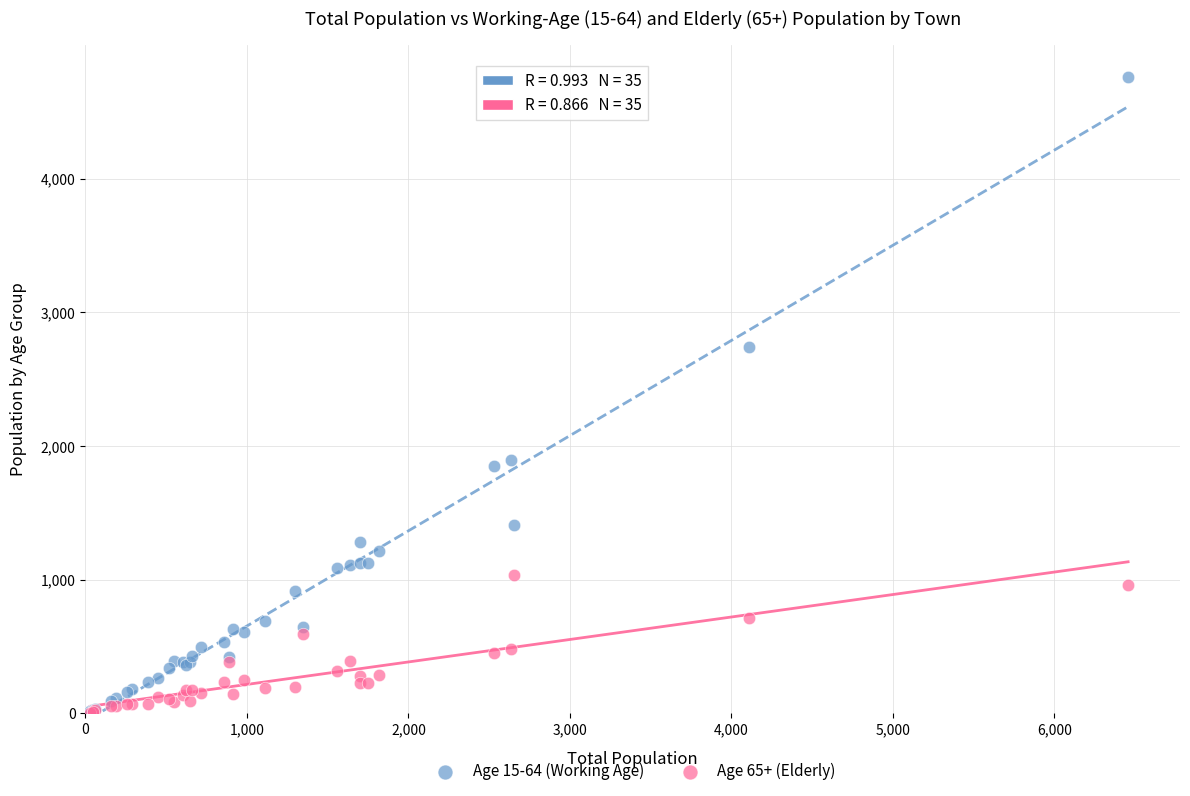

Across all series, what Y value is closest to 2382?

2745